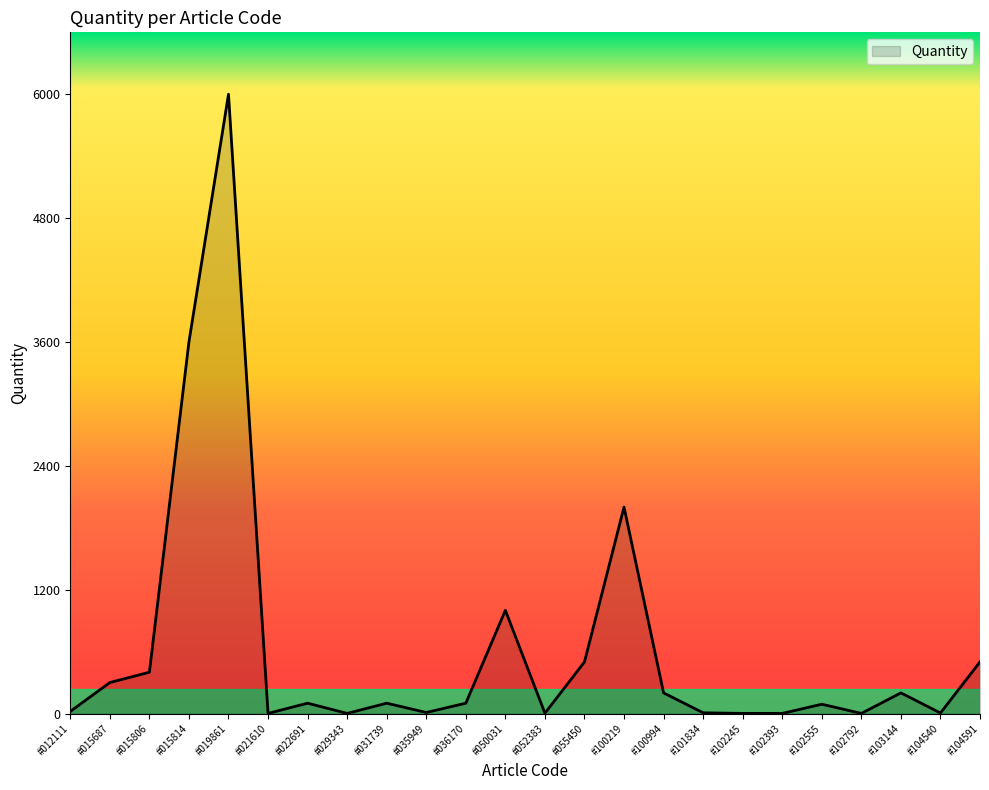

What is the greatest value displayed?

6000